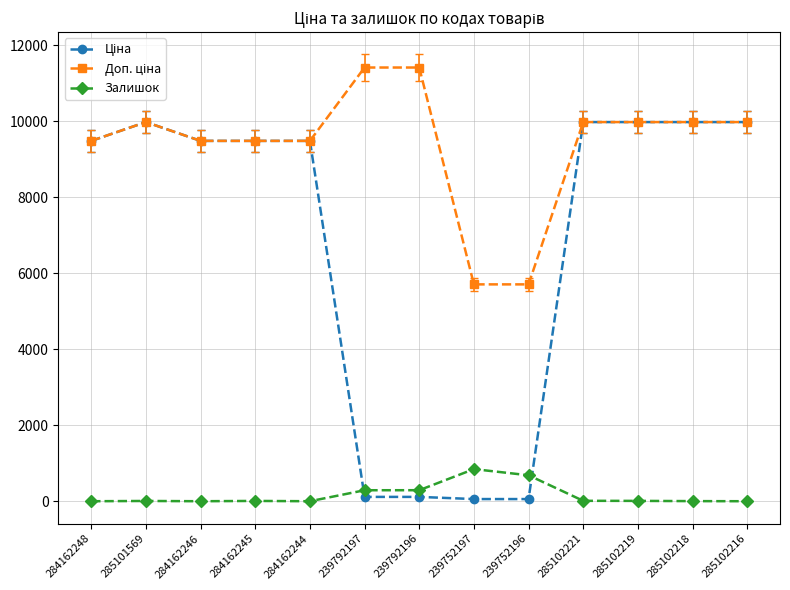

The Залишок series shows 7.0 at 285101569. True or false?

True